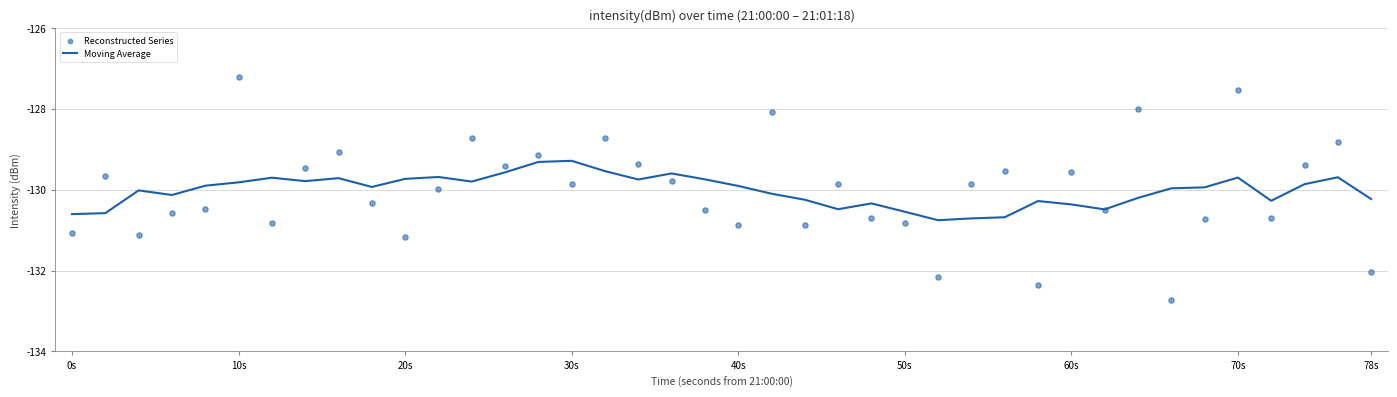

Which series reaches the maximum Y coordinate?

Reconstructed Series